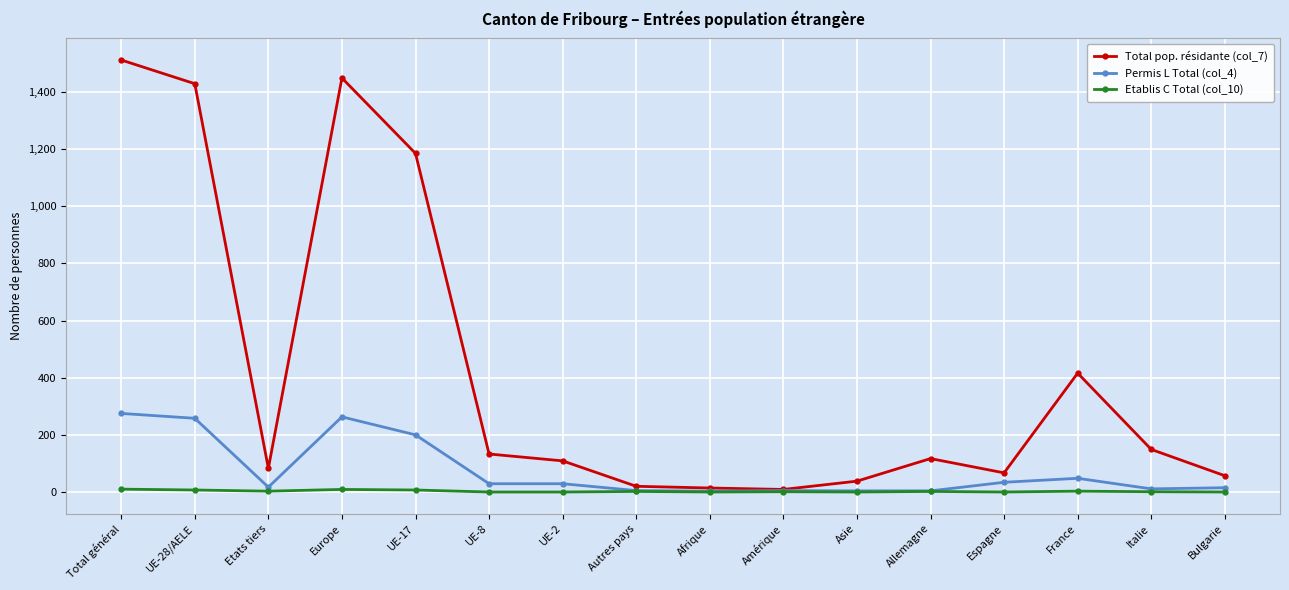

At which category does Total pop. résidante (col_7) reach its first local peak?

Europe